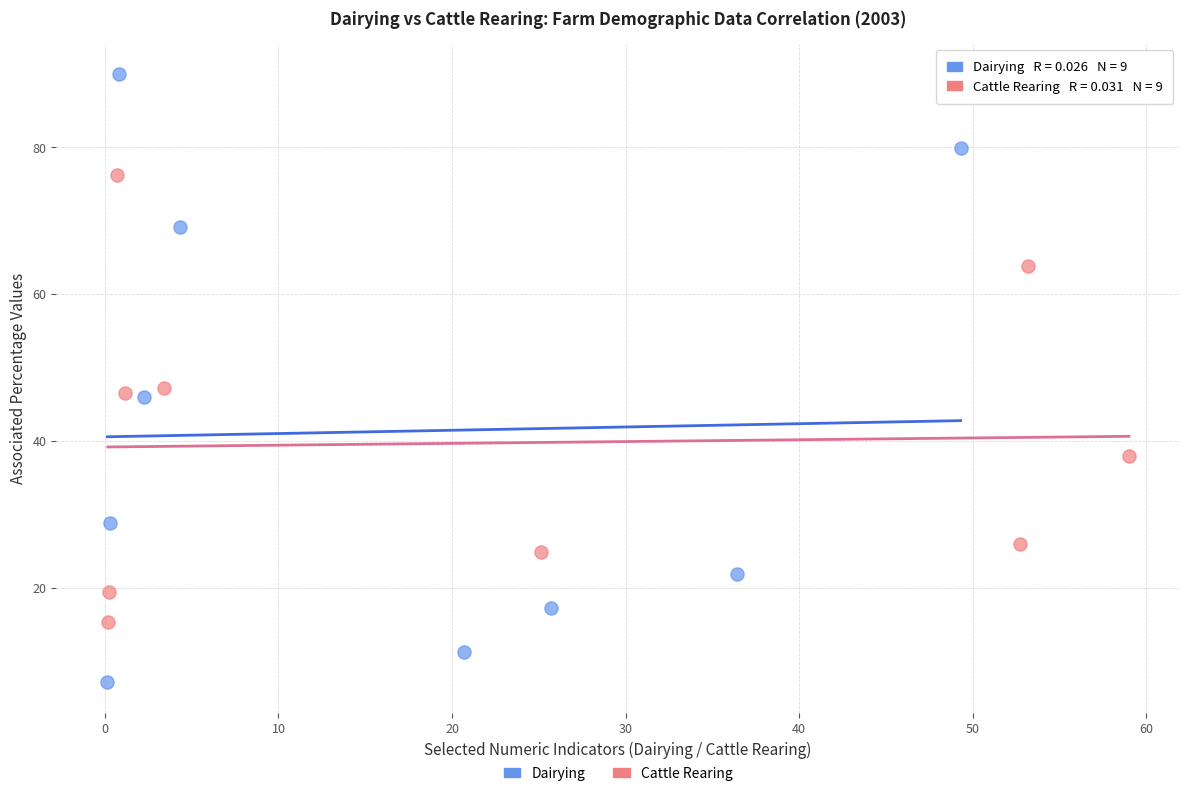

What are all the series names shown in the legend?

Dairying, Cattle Rearing